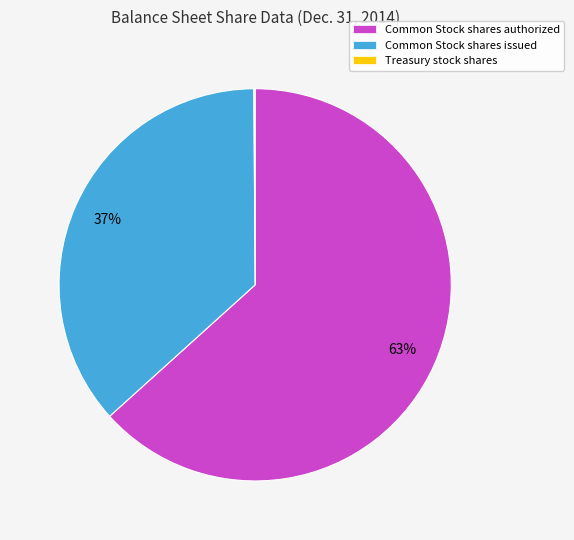

What percentage is the Common Stock shares authorized slice, to the nearest percent?

63%